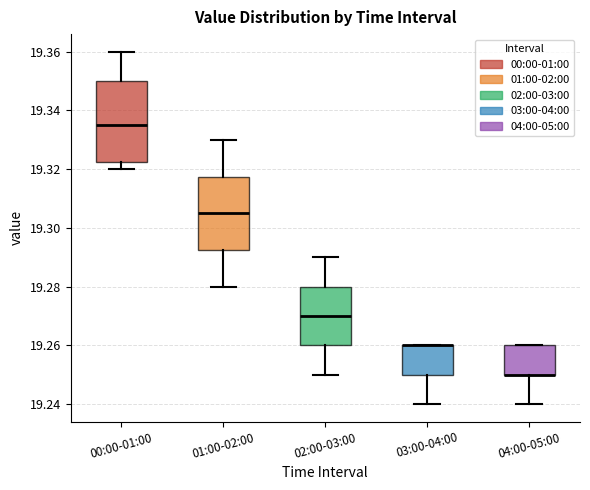

Where is the lower edge of the box for 04:00-05:00 on the y-axis? The values are not printed on the chart, so give them approximately, as read against the axis.

19.250